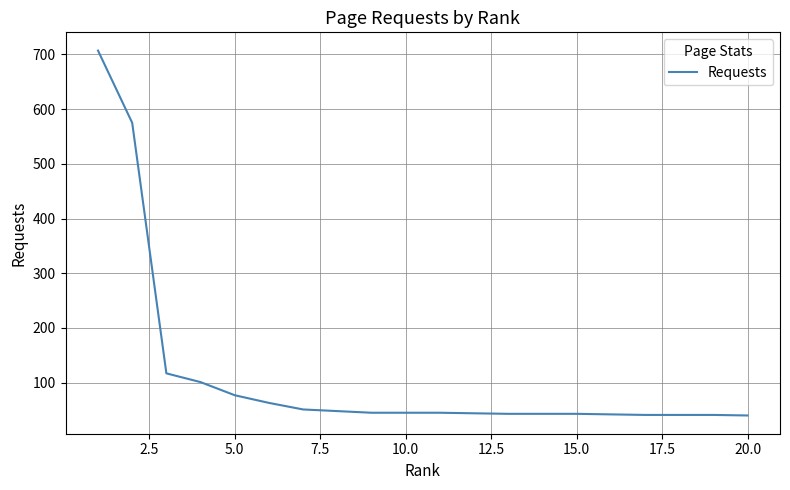

What is the minimum value shown in the chart?

40